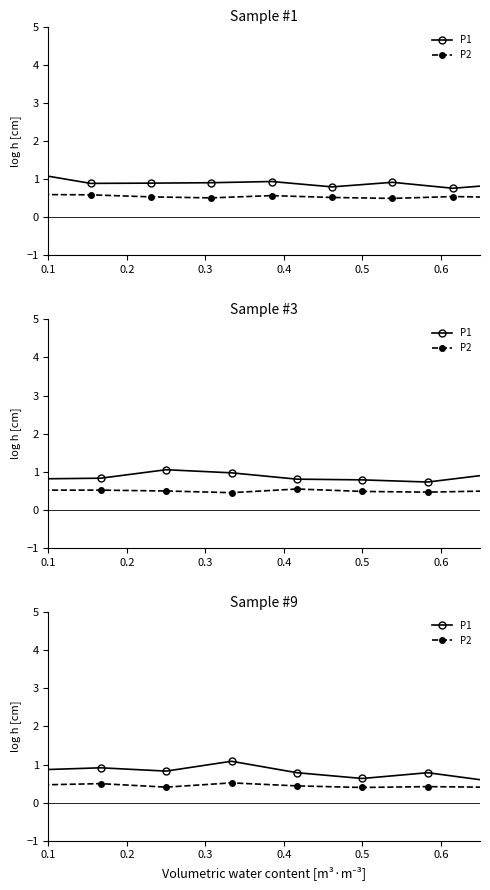

What are all the series names shown in the legend?

P1, P2